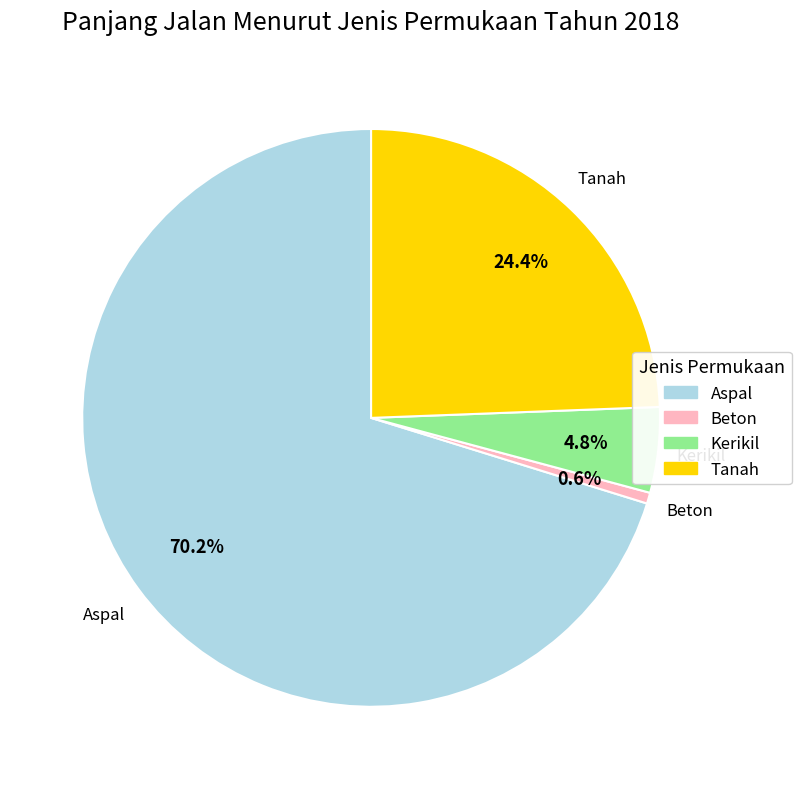

To the nearest percent, what is the difference between the largest and smallest slice percentages?

70%